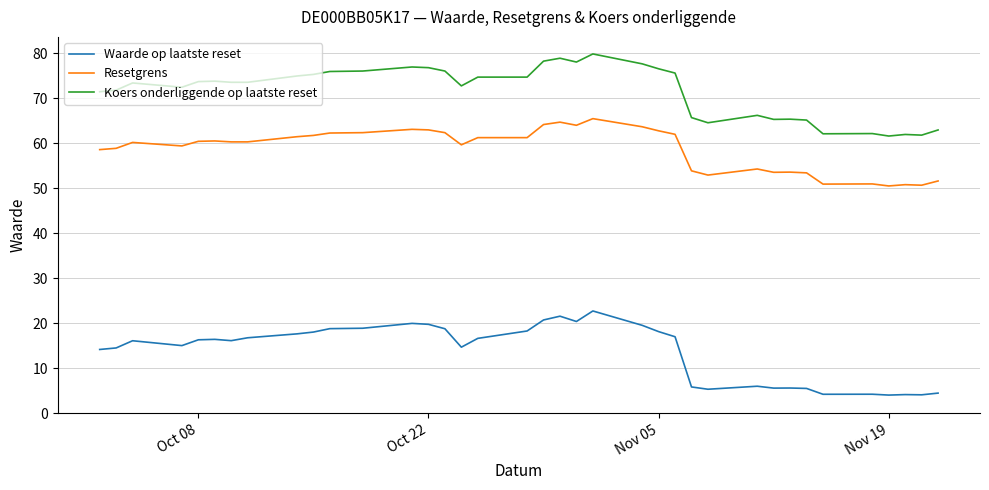

True or false: Koers onderliggende op laatste reset and Waarde op laatste reset intersect in this chart.

False